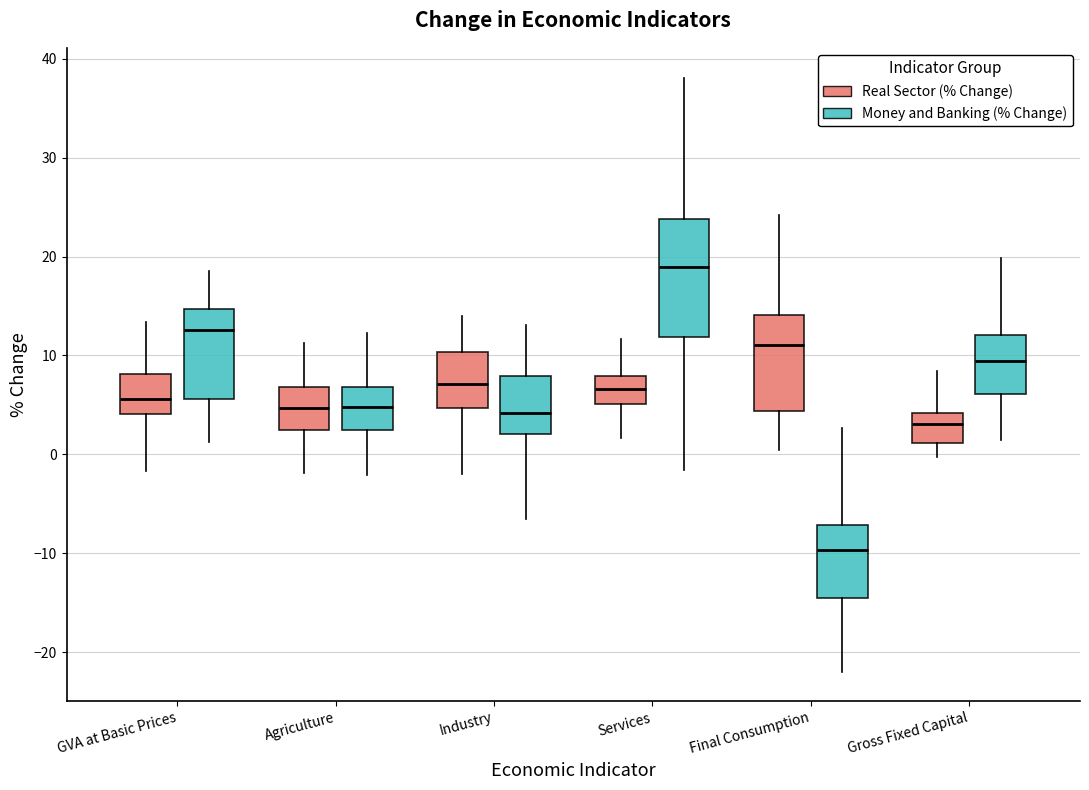

Comparing the boxes themselves (not the whiskers), which one is the tallest?

Services (Money and Banking (% Change))